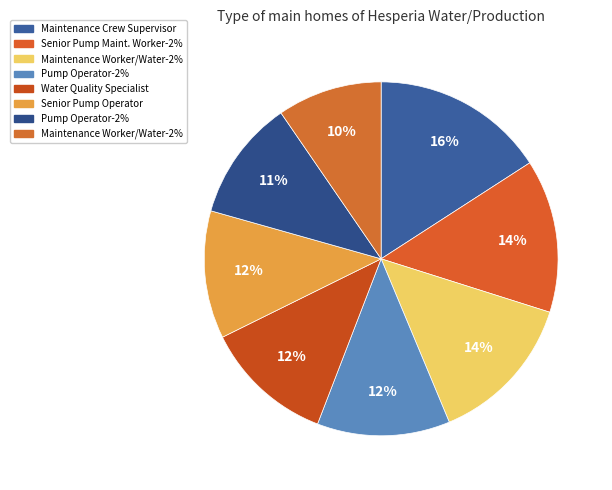

How many slices are in this pie chart?

8